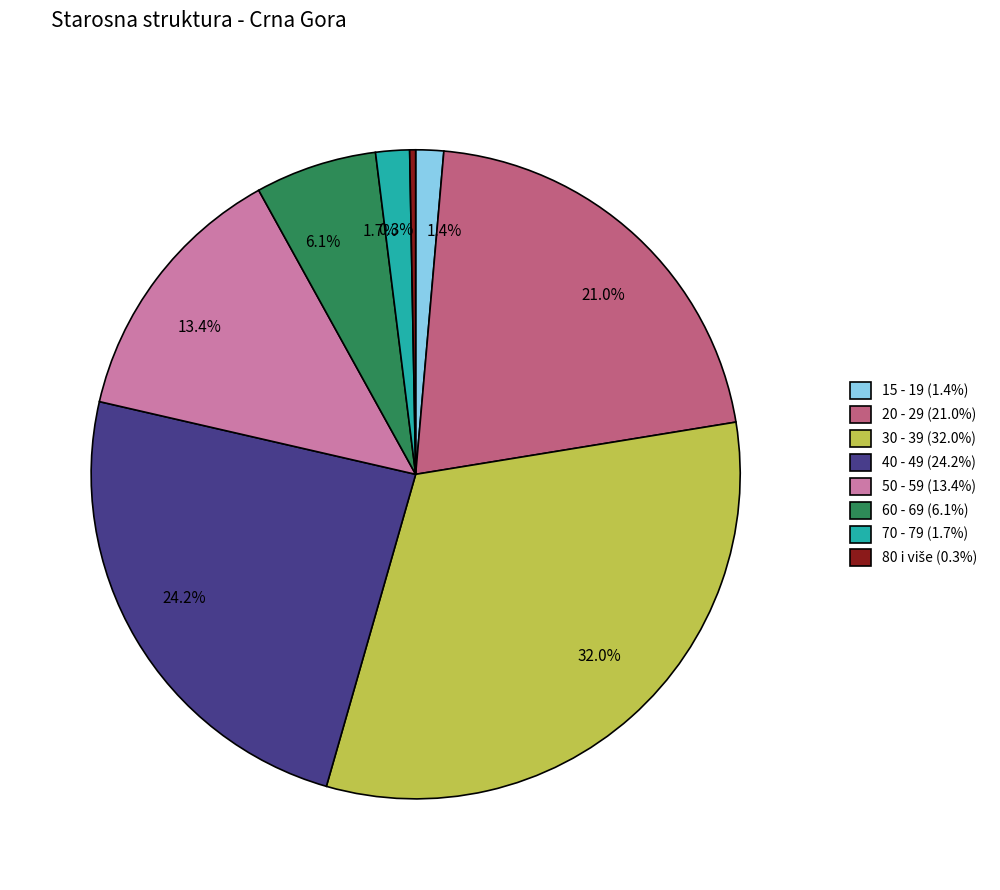

Does 40 - 49 account for over 50% of the chart?

No